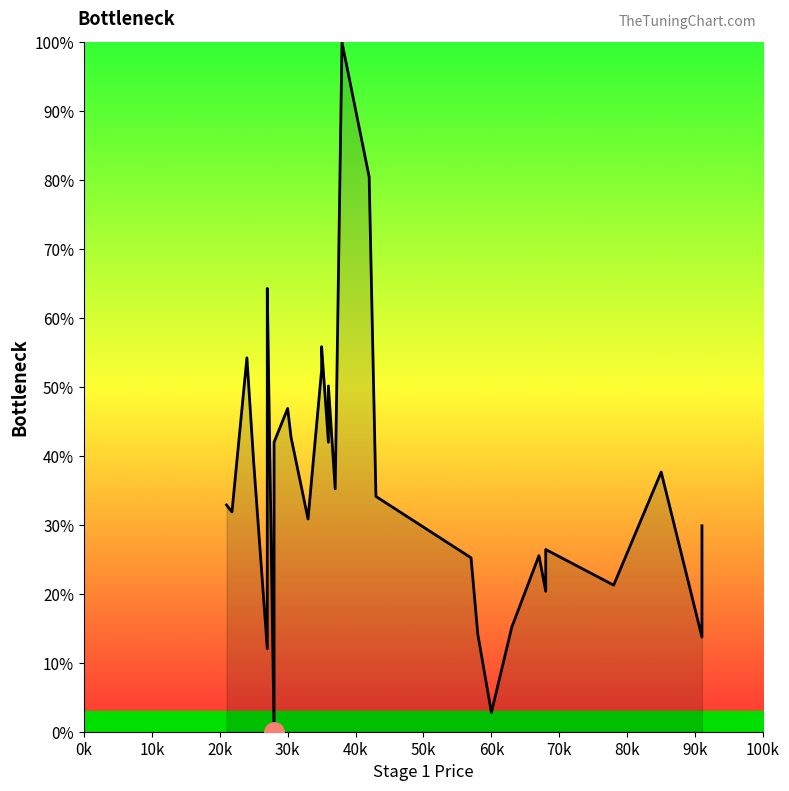

How many interior local valleys (lower than both neighbors) does the data have?

10